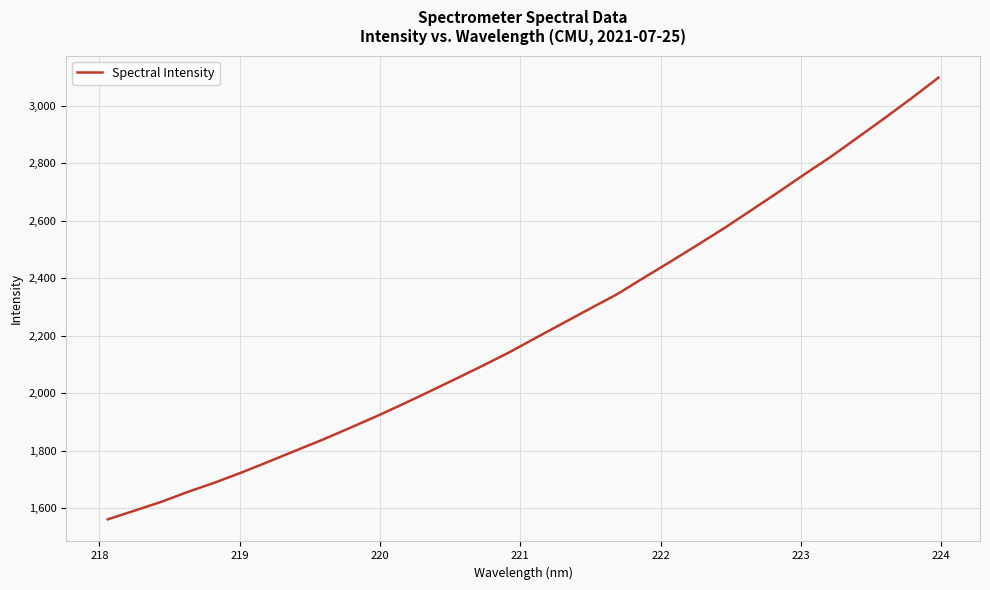

What is the greatest value displayed?

3098.2